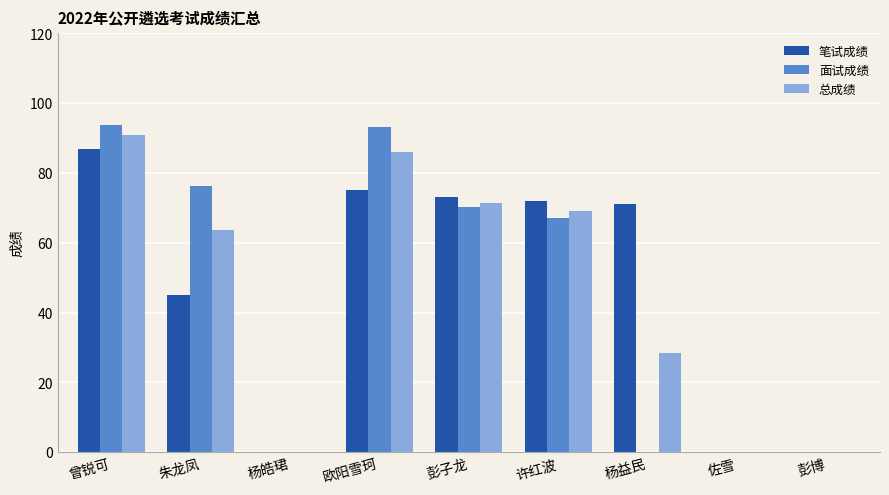

Which series has the largest total across all categories?

笔试成绩